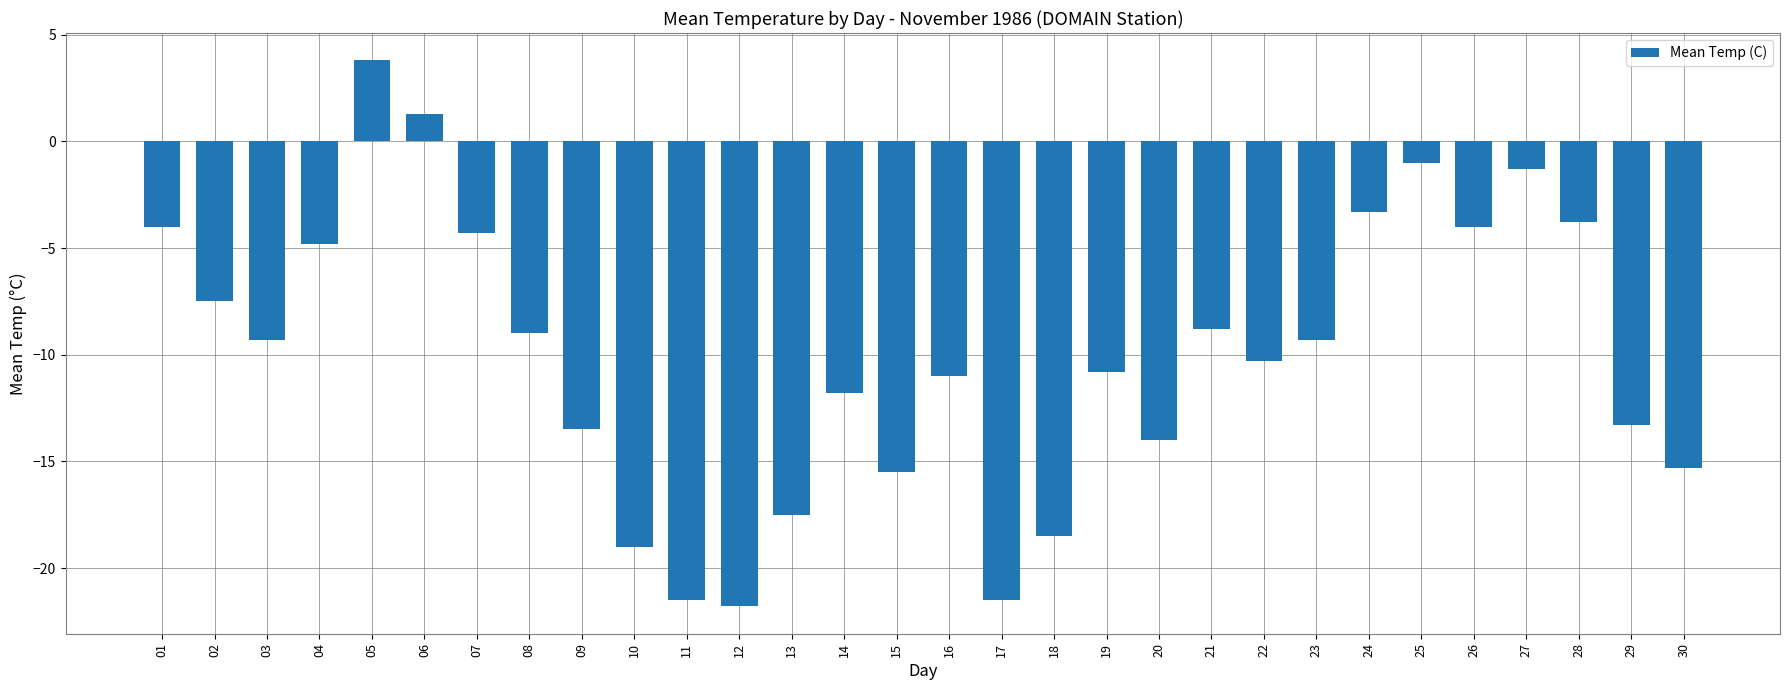

Reading left to right, transcribe all the data shown in this chart.

-4.0	-7.5	-9.3	-4.8	3.8	1.3	-4.3	-9.0	-13.5	-19.0	-21.5	-21.8	-17.5	-11.8	-15.5	-11.0	-21.5	-18.5	-10.8	-14.0	-8.8	-10.3	-9.3	-3.3	-1.0	-4.0	-1.3	-3.8	-13.3	-15.3